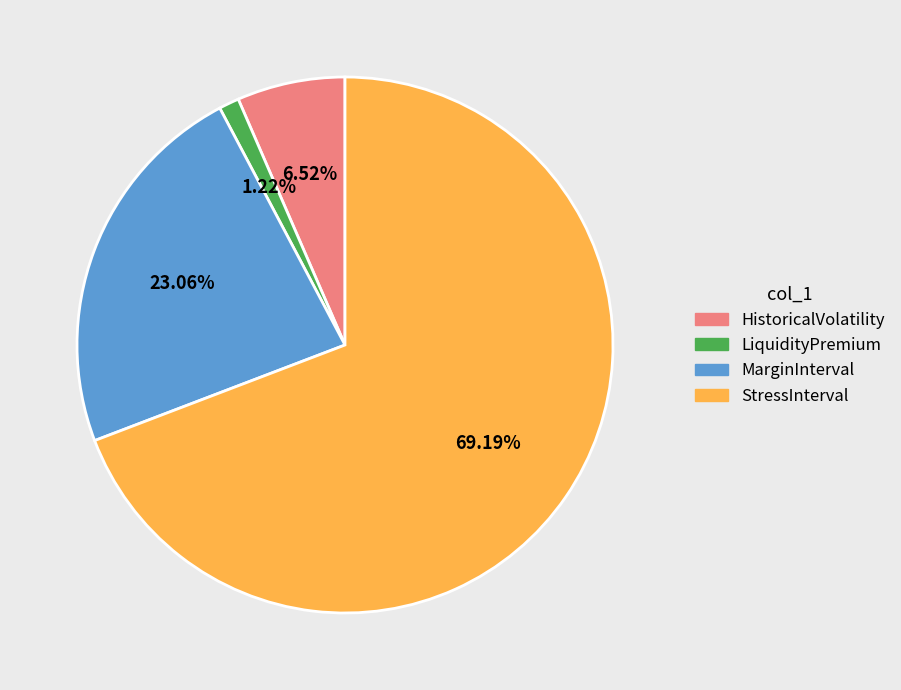

To the nearest percent, what portion does HistoricalVolatility represent?

7%